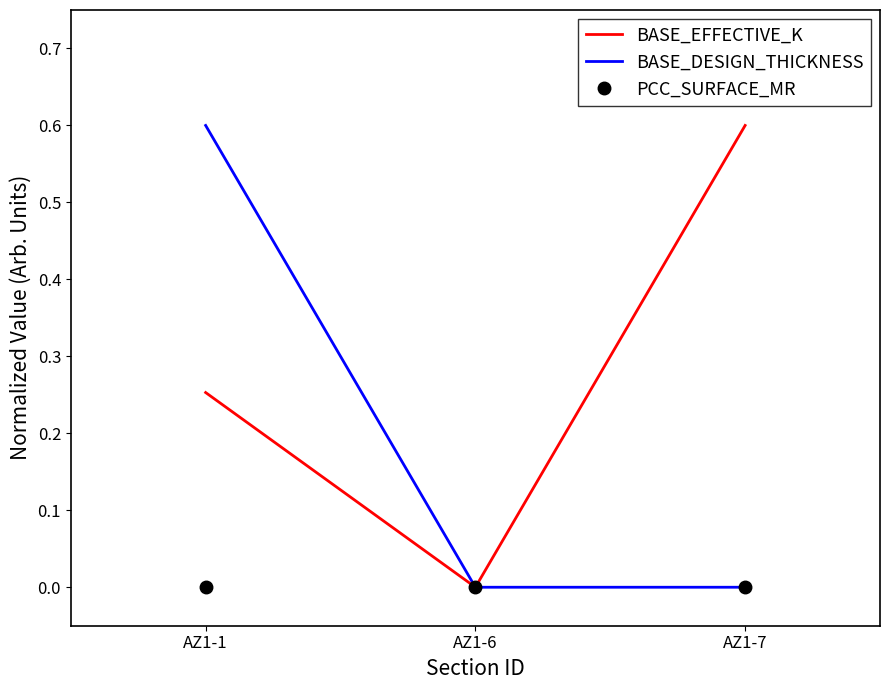

True or false: BASE_EFFECTIVE_K has a value of 1.0 at AZ1-7.

False